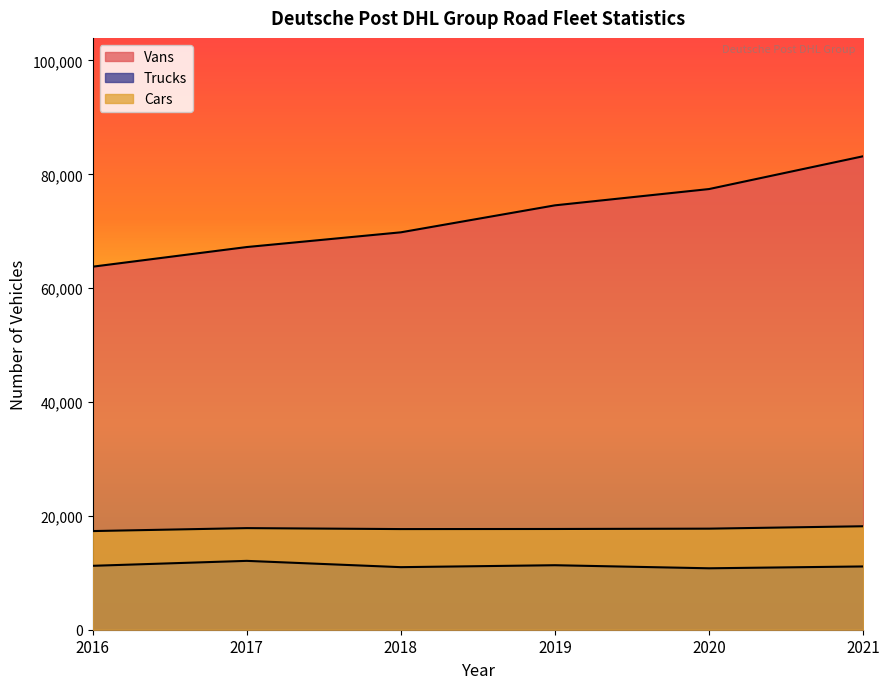

At how many categories does at least one series exceed 82832?

1